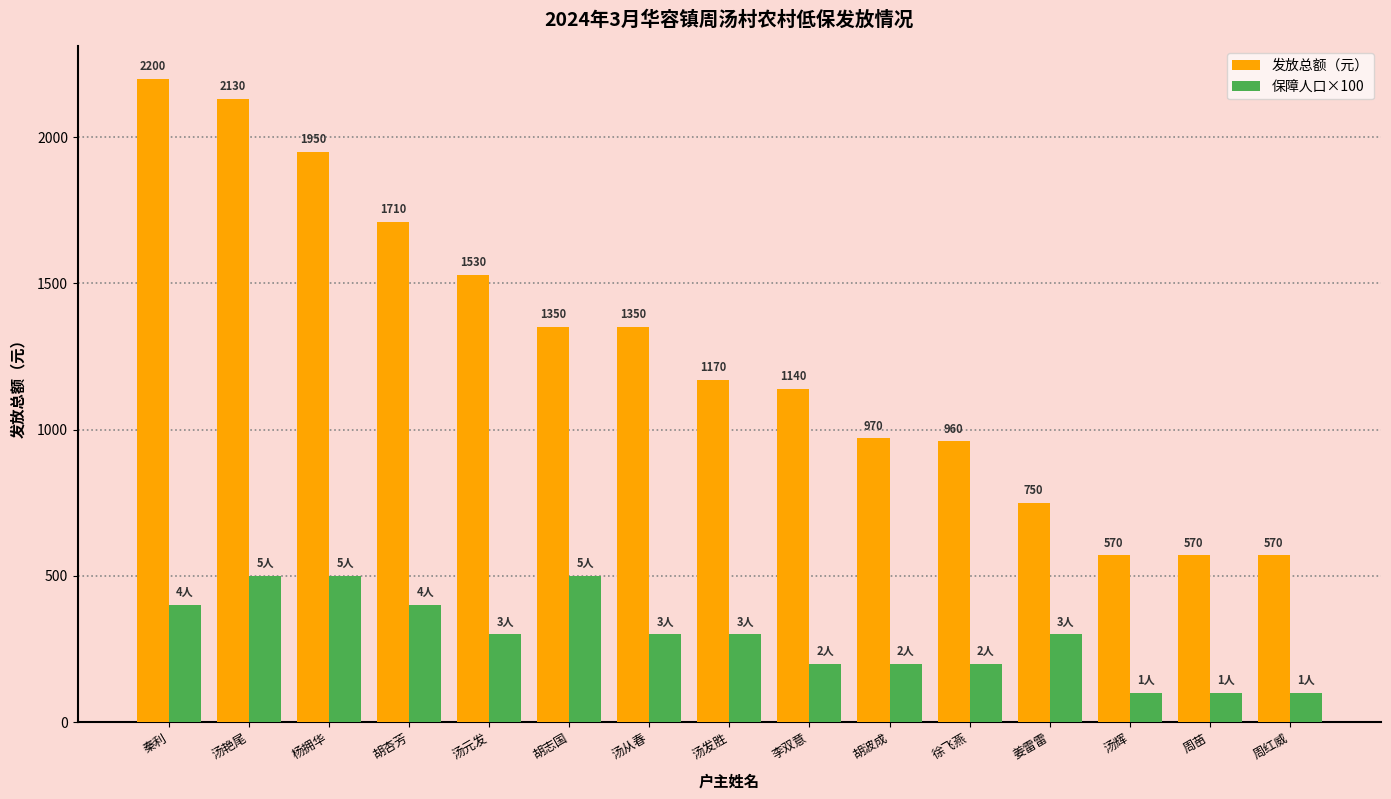

How many 发放总额（元） values are between 750 and 1710?

9